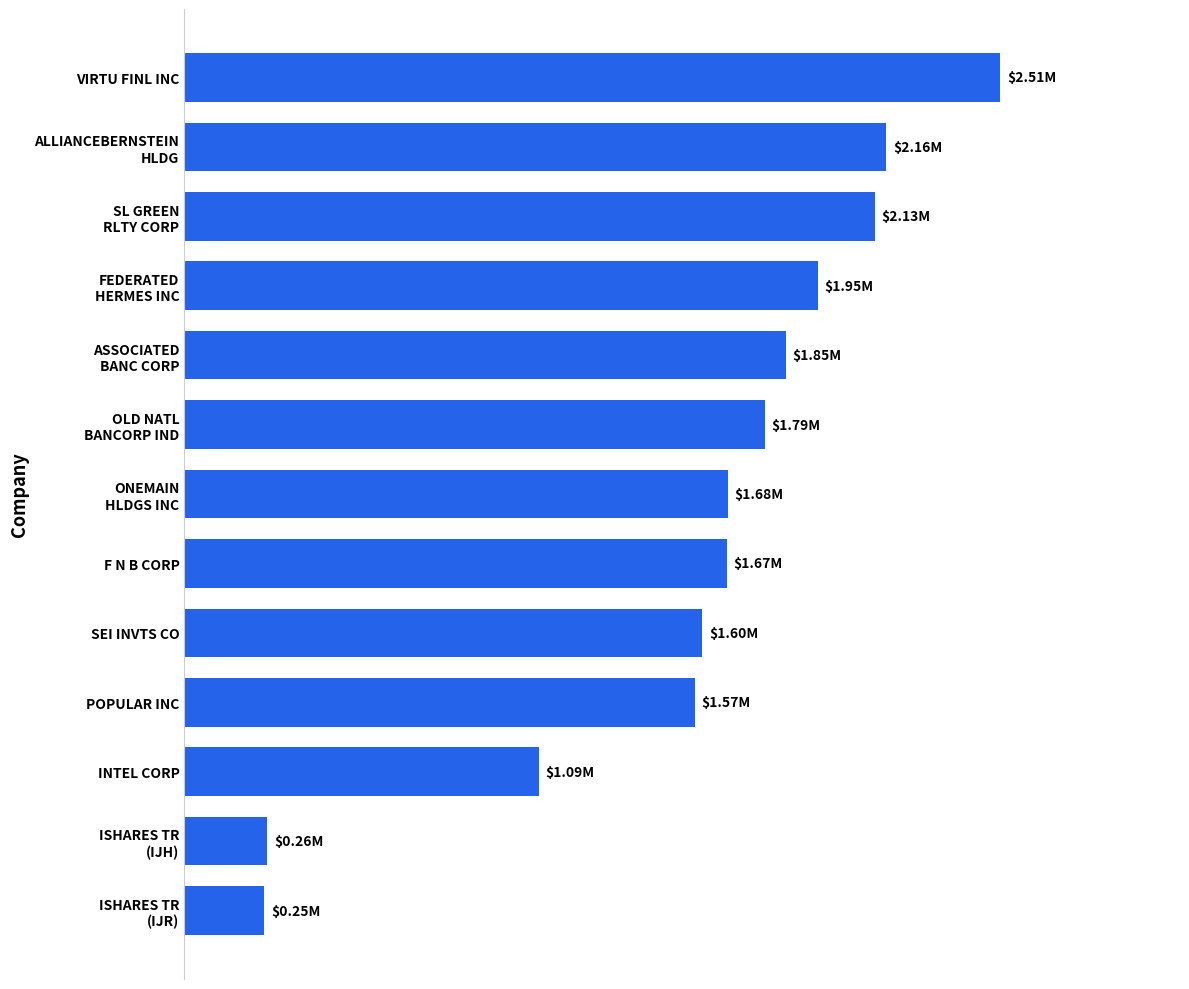

Are the bars horizontal?

Yes